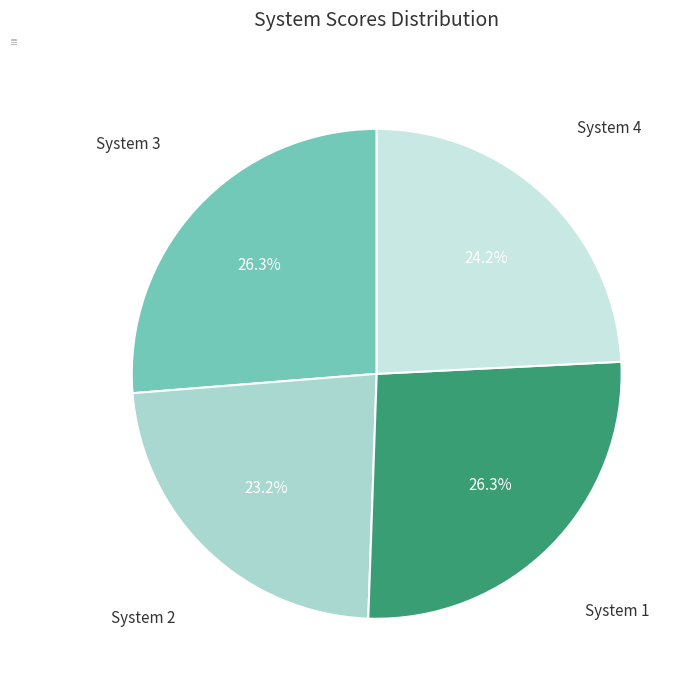

What percentage do System 1 and System 2 together represent?

49.5%